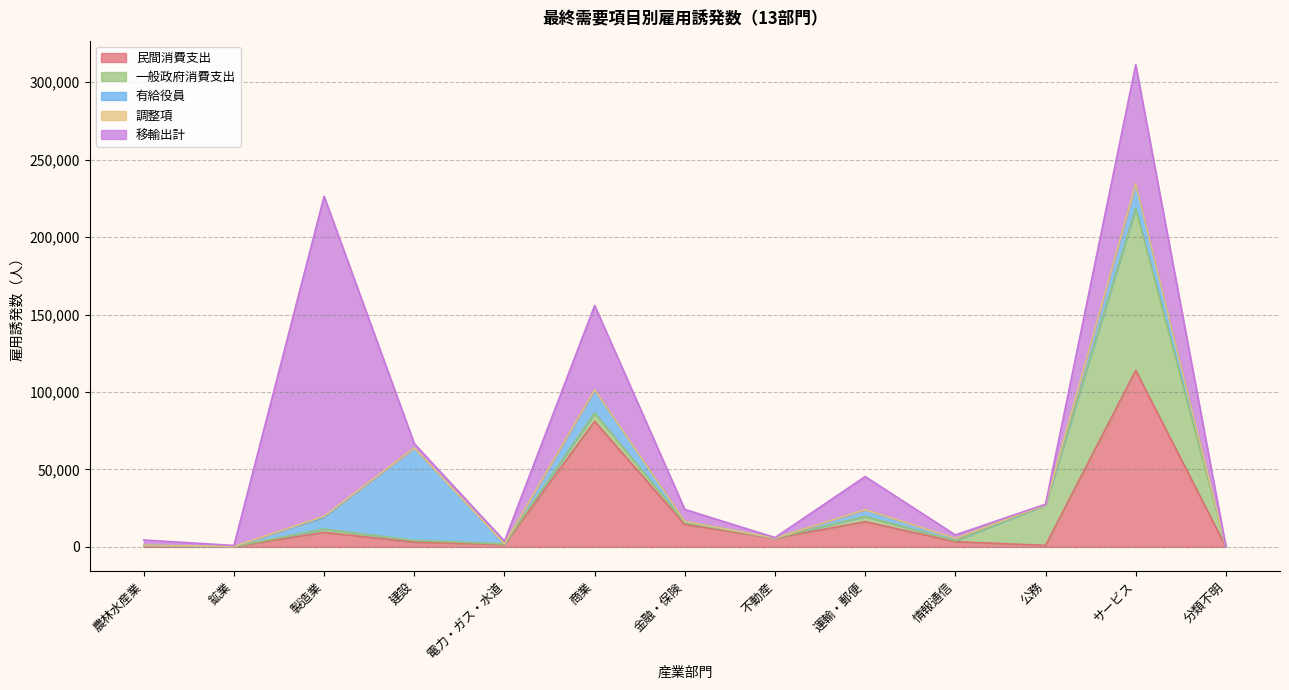

At サービス, list the series in order from smallest to largest.

調整項, 有給役員, 移輸出計, 一般政府消費支出, 民間消費支出